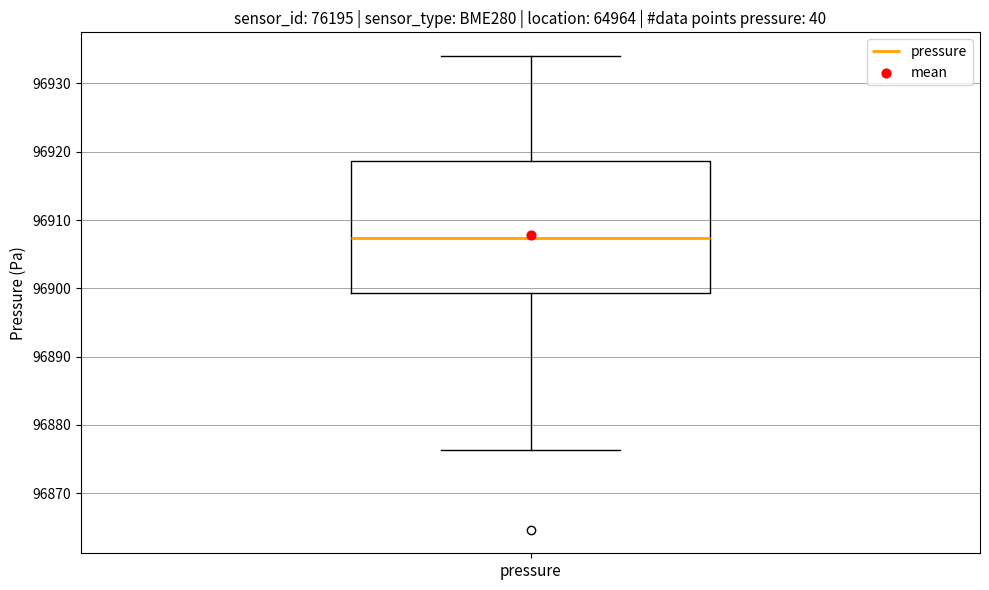

Read this box plot against the y-axis: the position of the median line, the range covered by the box, and the ends of both whiskers. The values are not printed on the chart, so give them approximately, as read against the axis.

median 96907, box 96899 to 96919, whiskers 96876 to 96934